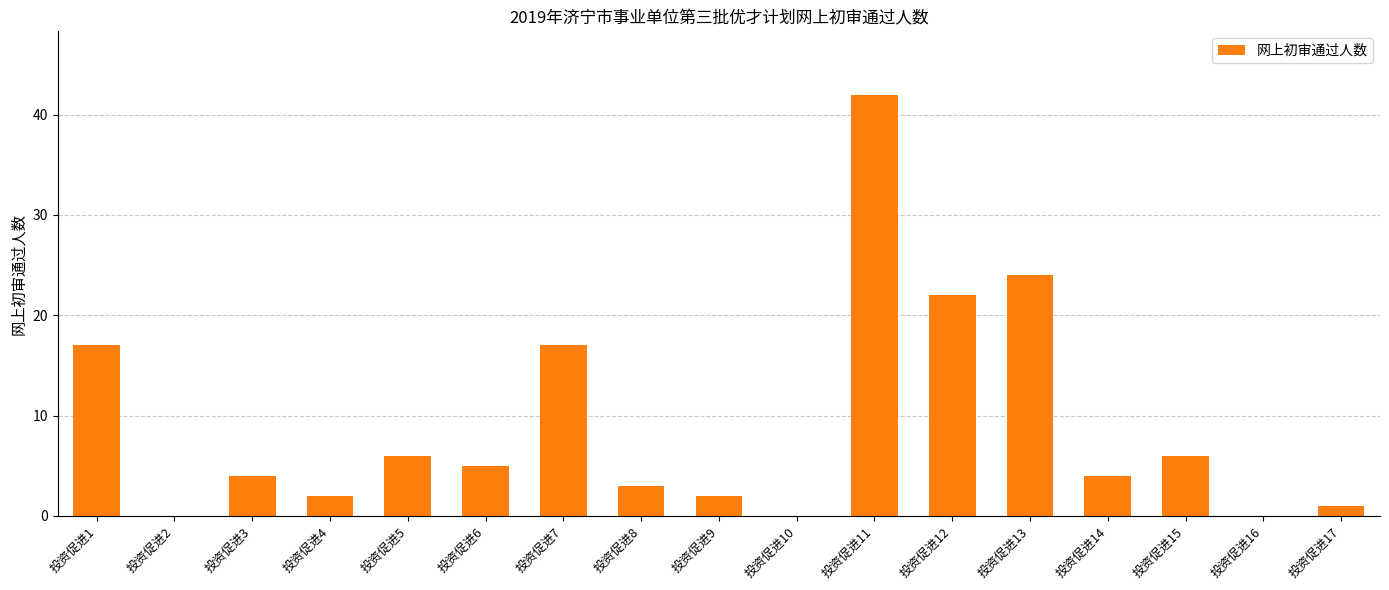

True or false: the data shows 6 at 投资促进15.

True